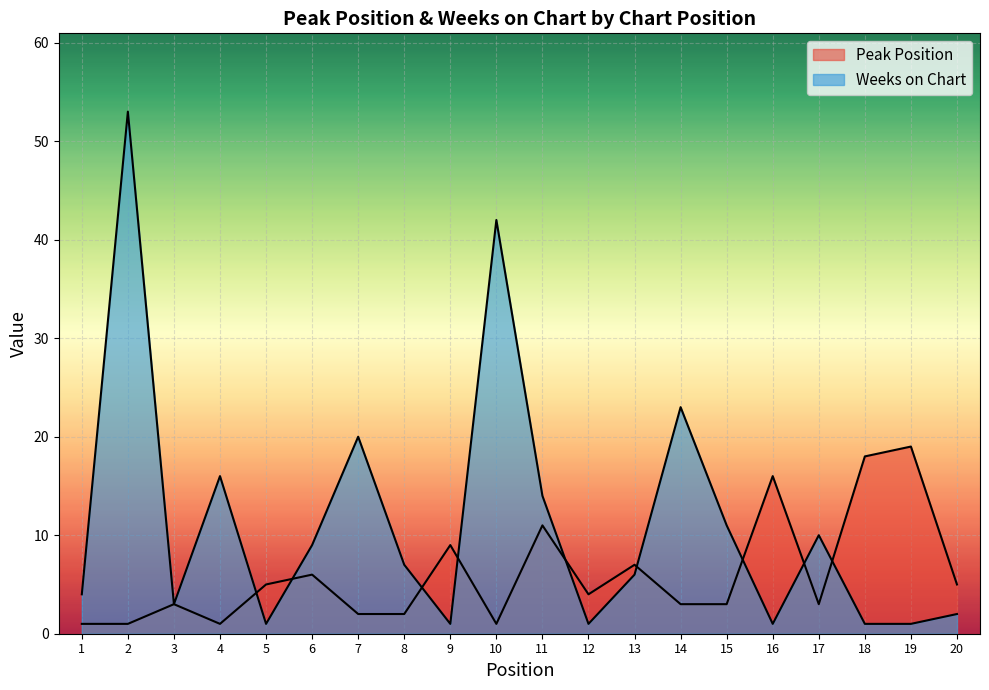

Rank the series by their maximum value, from lowest to highest.

Peak Position, Weeks on Chart